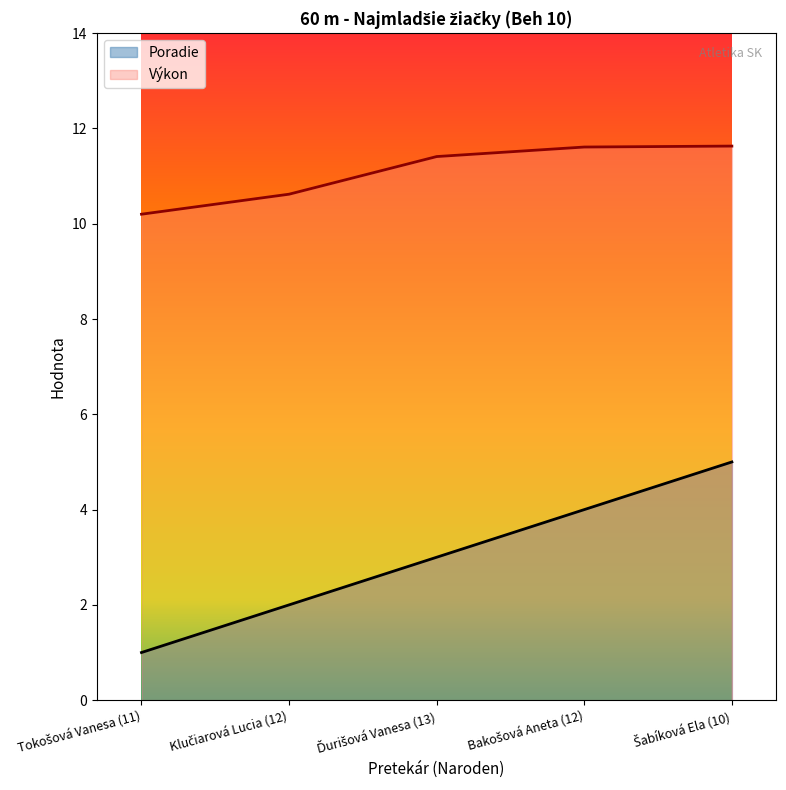

How many Výkon values are between 10 and 11?

2